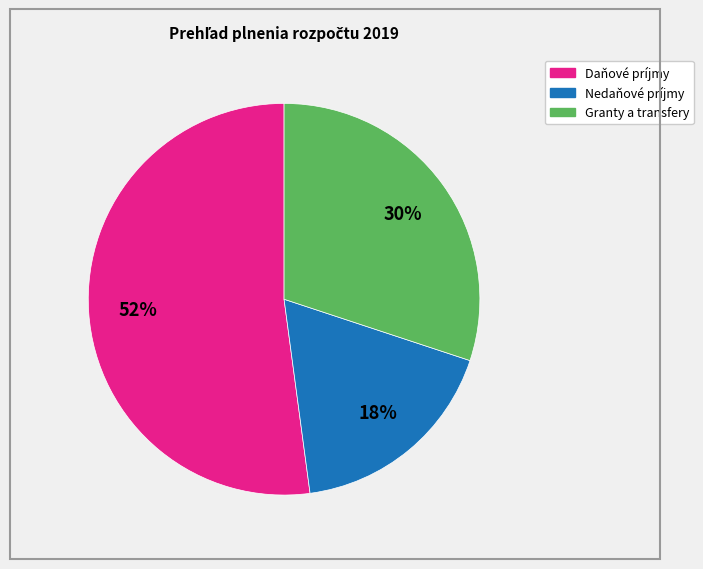

Rank the categories by value from highest to lowest.

Daňové príjmy, Granty a transfery, Nedaňové príjmy